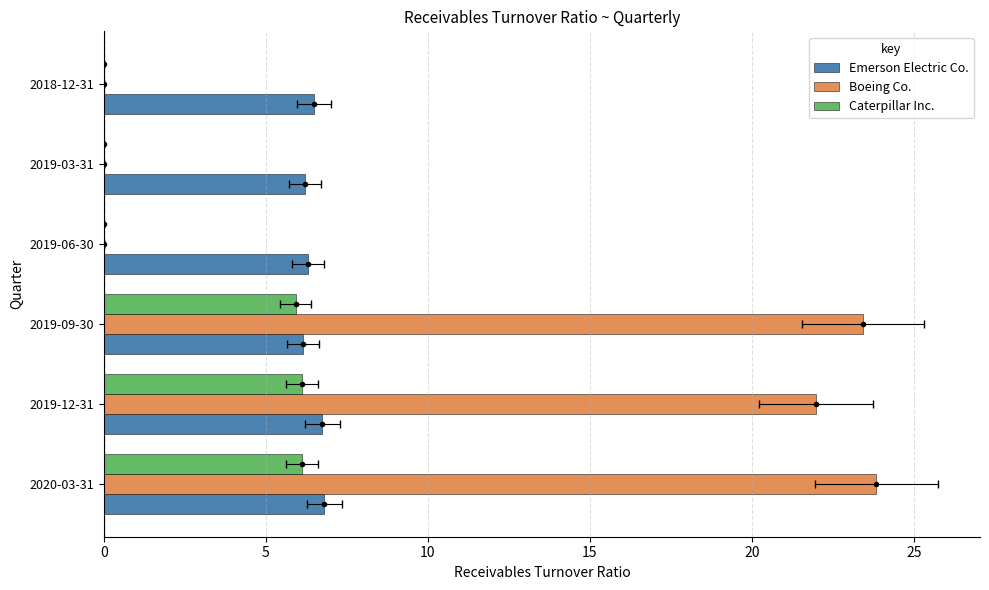

Does the chart contain any negative values?

No